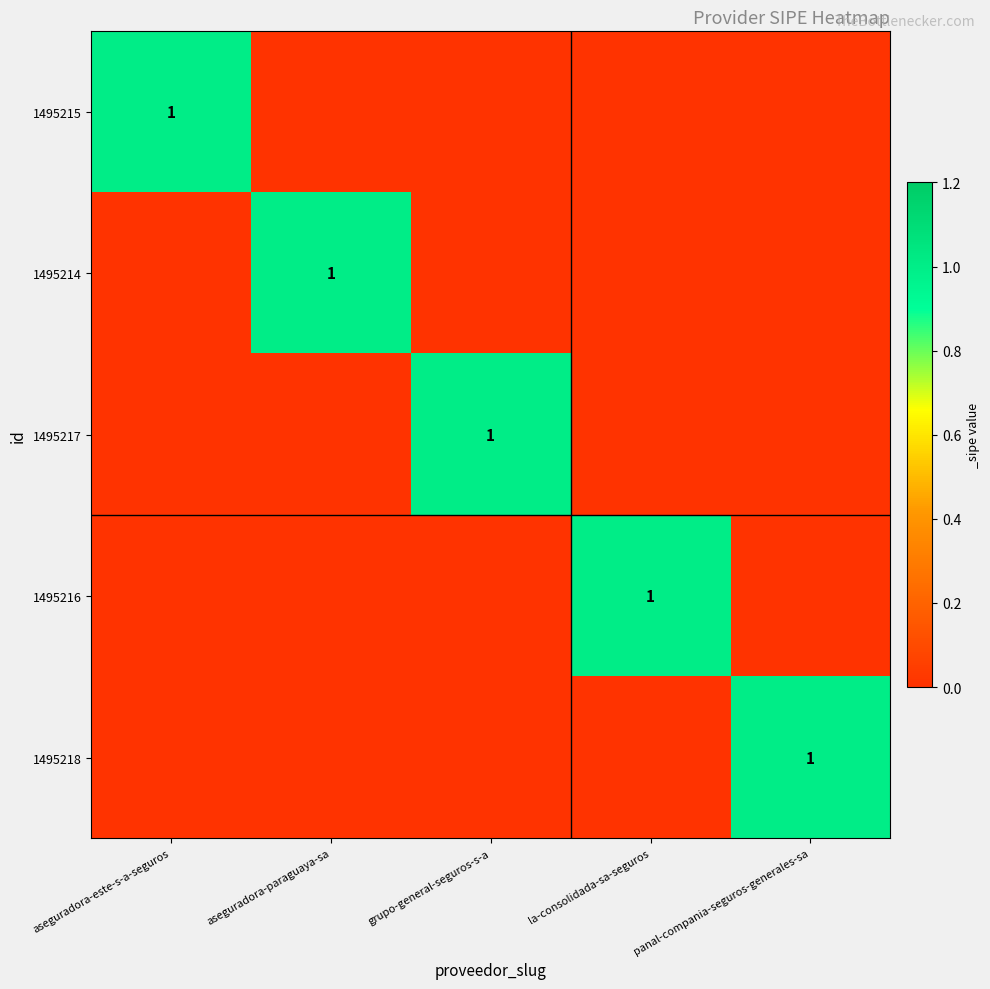

Is it true that 1495218 equals 1 at panal-compania-seguros-generales-sa?

True